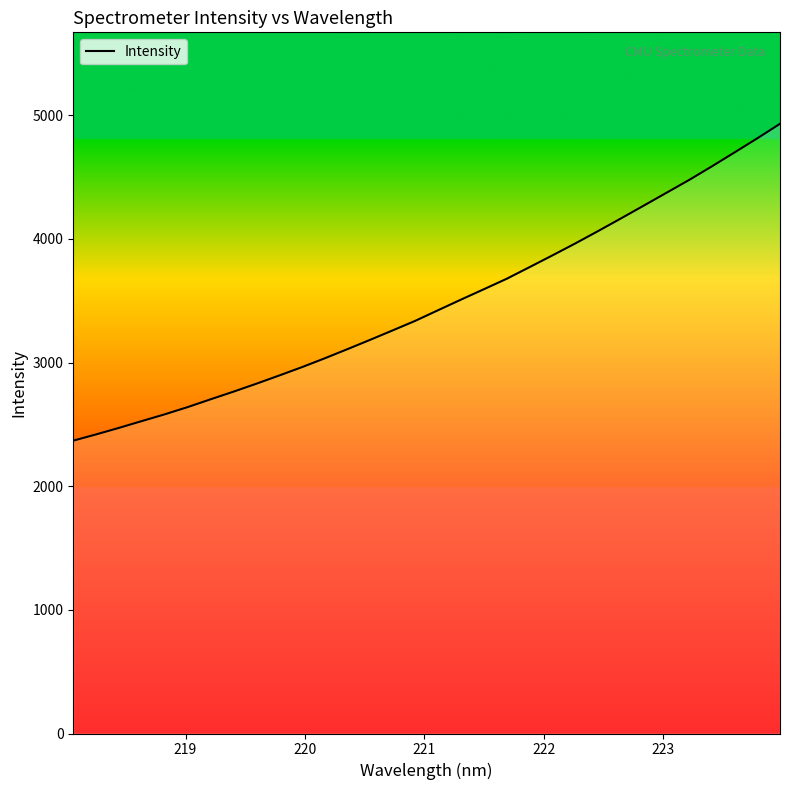

True or false: the data has more than 2 interior local peaks.

False